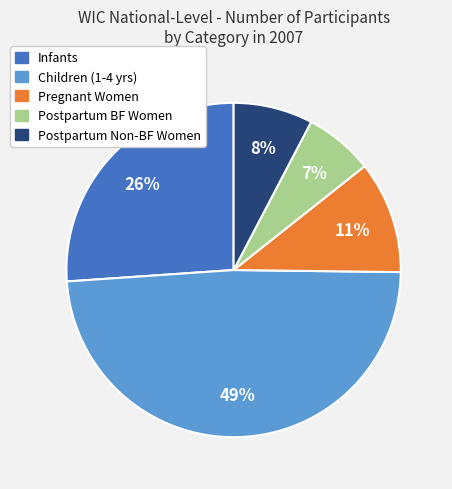

Is there a majority slice in this chart?

No